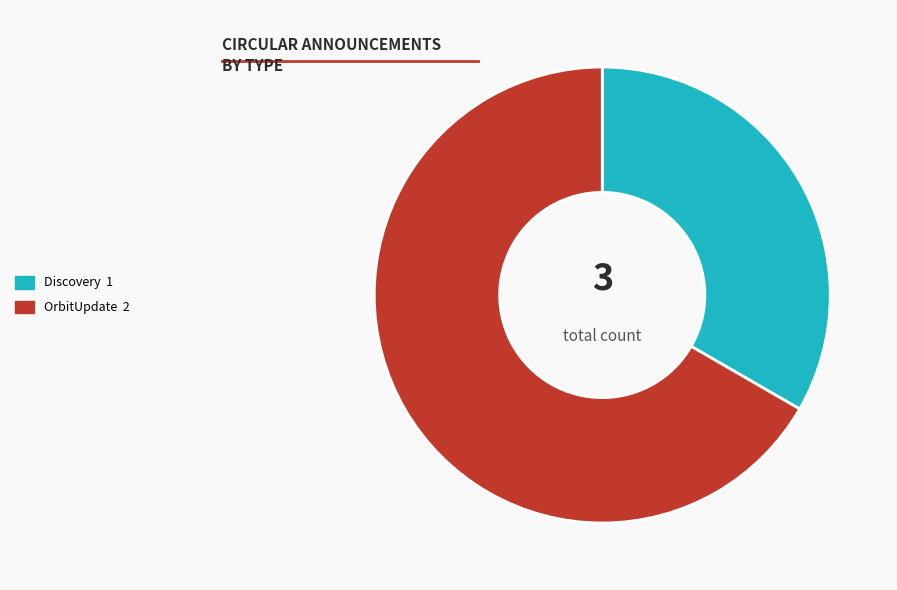

Rank the categories by value from lowest to highest.

Discovery 1, OrbitUpdate 2